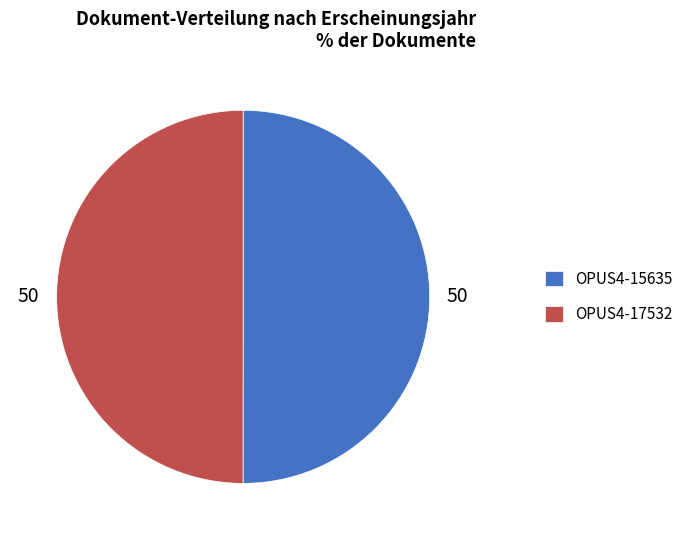

Do OPUS4-17532 and OPUS4-15635 together represent more than half of the pie?

Yes